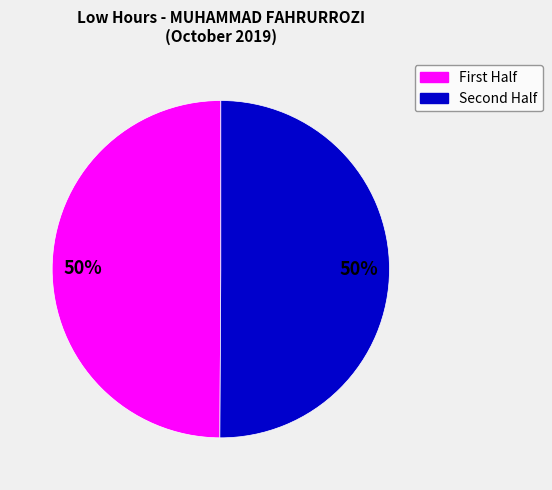

How many slices are in this pie chart?

2